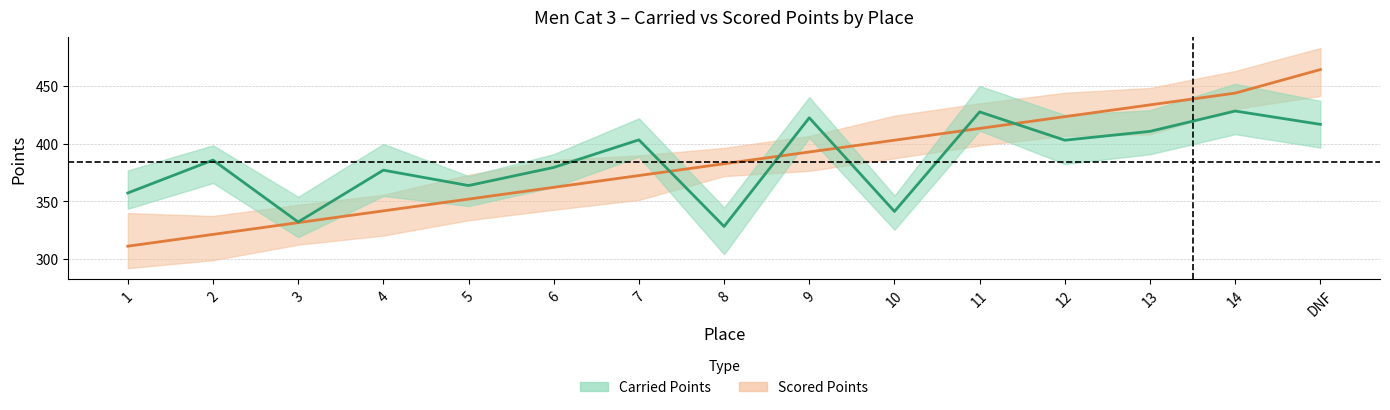

What is the label of the 13th point from the left?

13